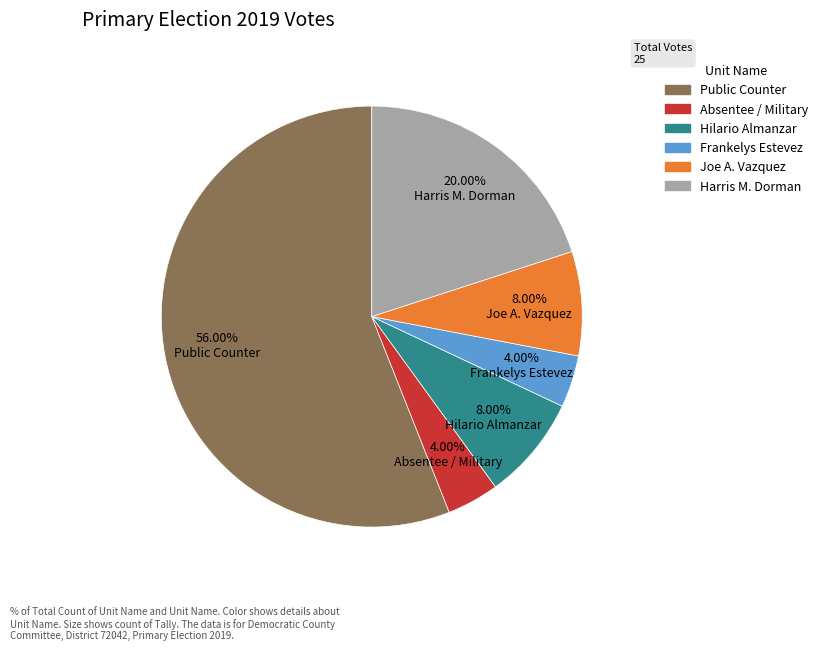

Does any single category account for the majority?

Yes